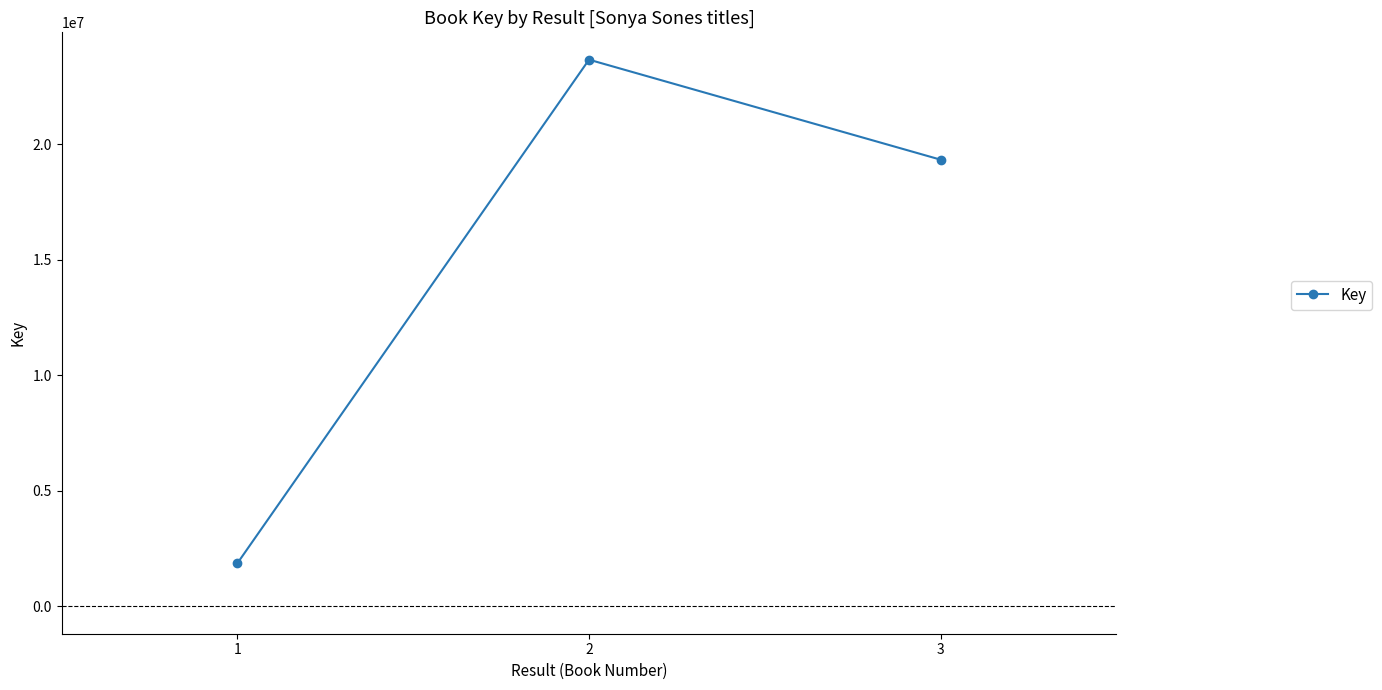

Between 2 and 3, which is larger?

2